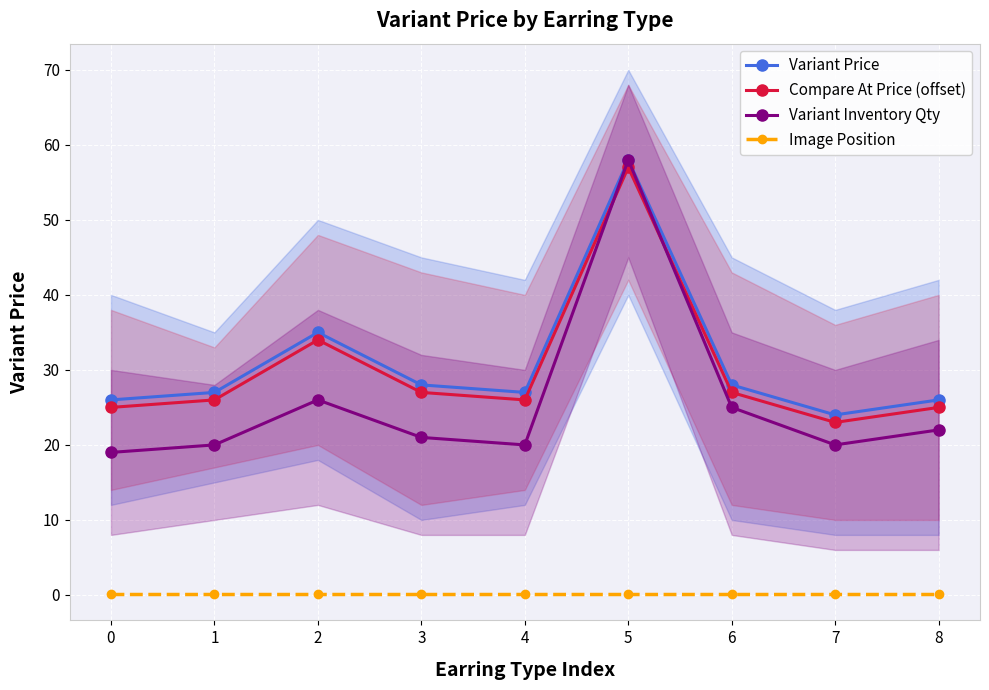

Which series has the largest total across all categories?

Variant Price